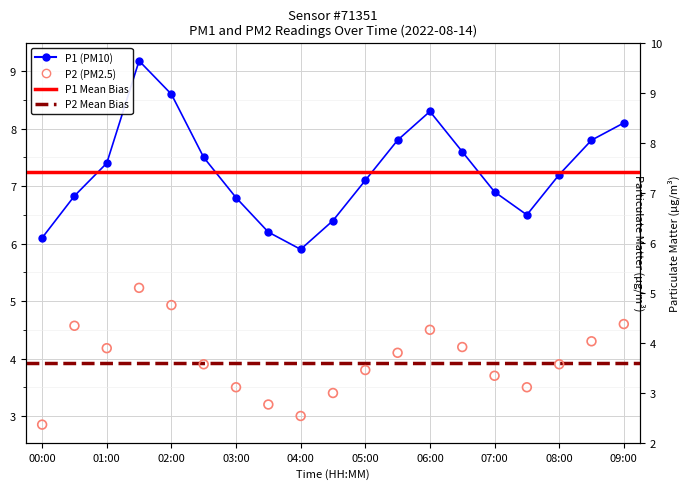

Which series has the largest total across all categories?

P1